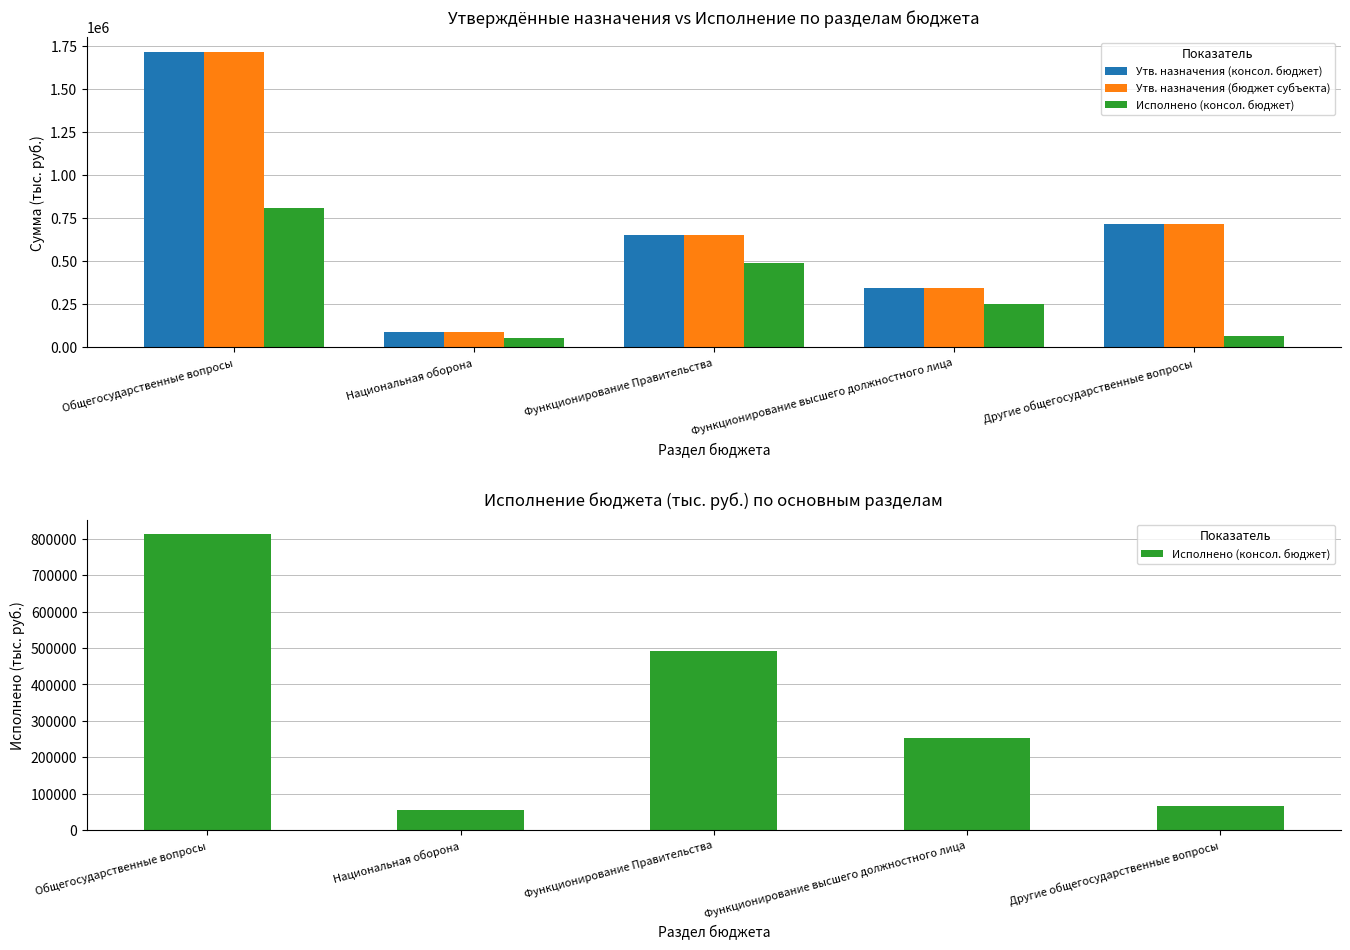

What is the difference between the Исполнено (консол. бюджет) values at Функционирование Правительства and Национальная оборона?

437158.9